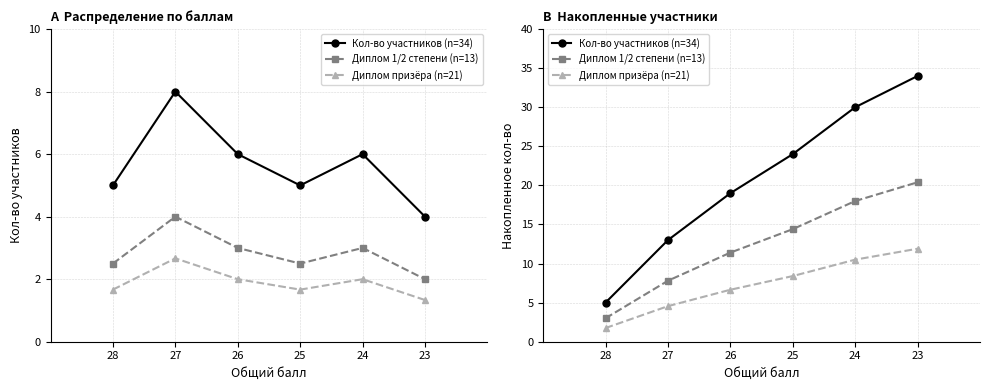

What are all the series names shown in the legend?

Кол-во участников (n=34), Диплом 1/2 степени (n=13), Диплом призёра (n=21)